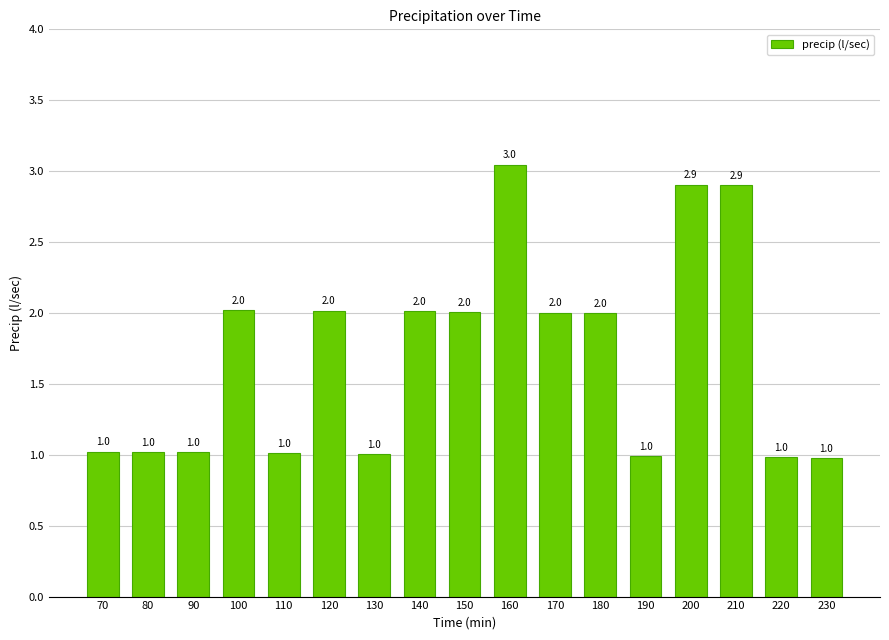

The value at 150 is 0.8. True or false?

False